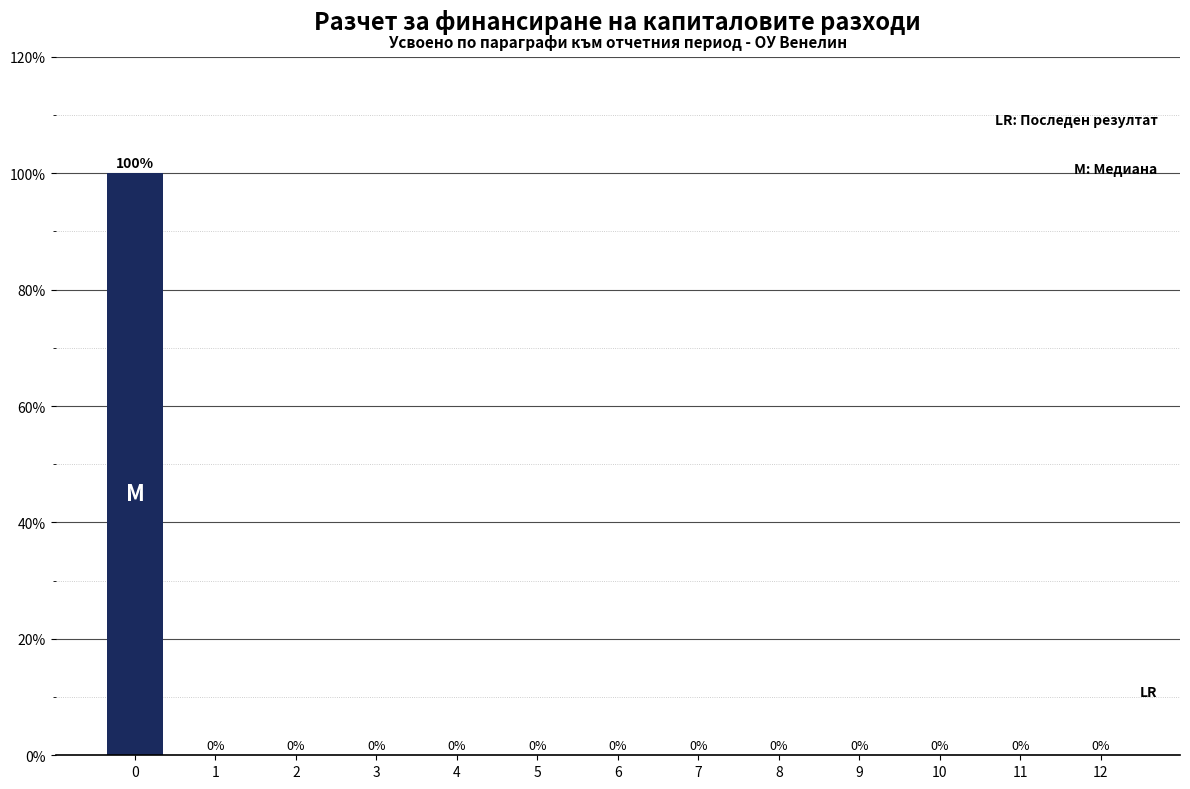

Reading right to left, what are all the values shown in this chart?

12=0	11=0	10=0	9=0	8=0	7=0	6=0	5=0	4=0	3=0	2=0	1=0	0=100